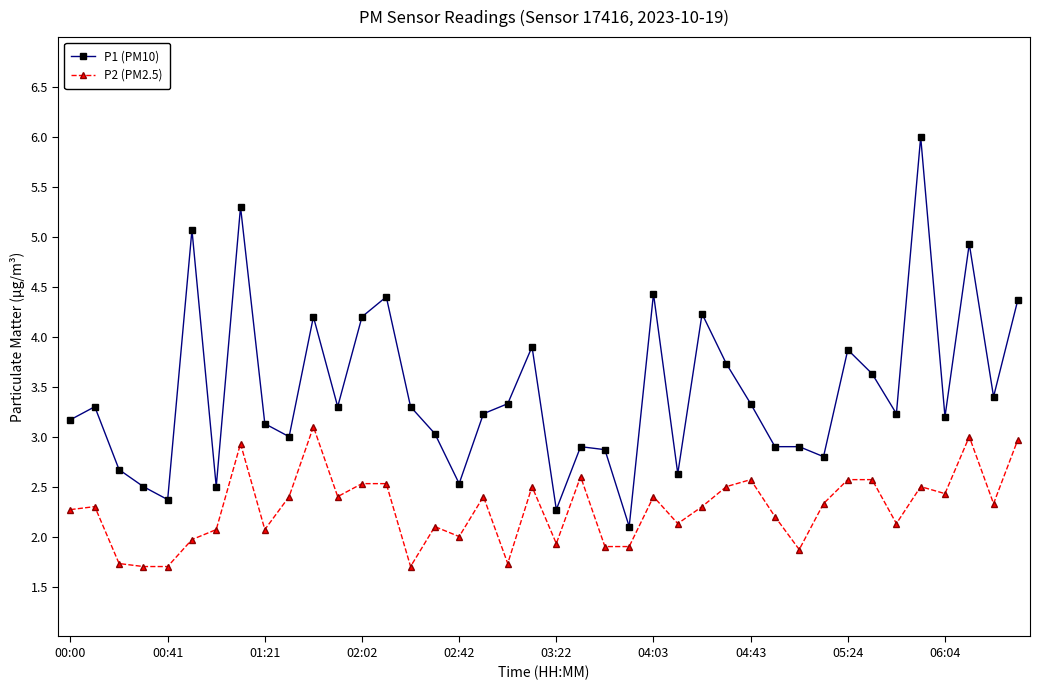

True or false: P1 (PM10) and P2 (PM2.5) intersect in this chart.

False